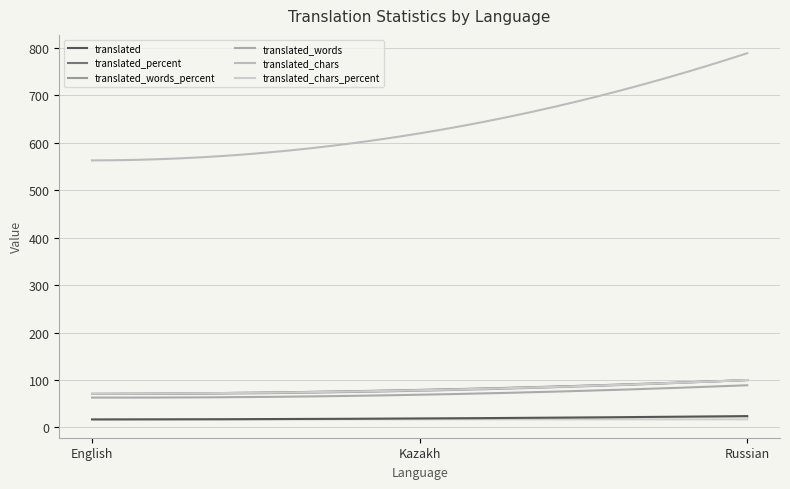

Which series has the largest total across all categories?

translated_chars